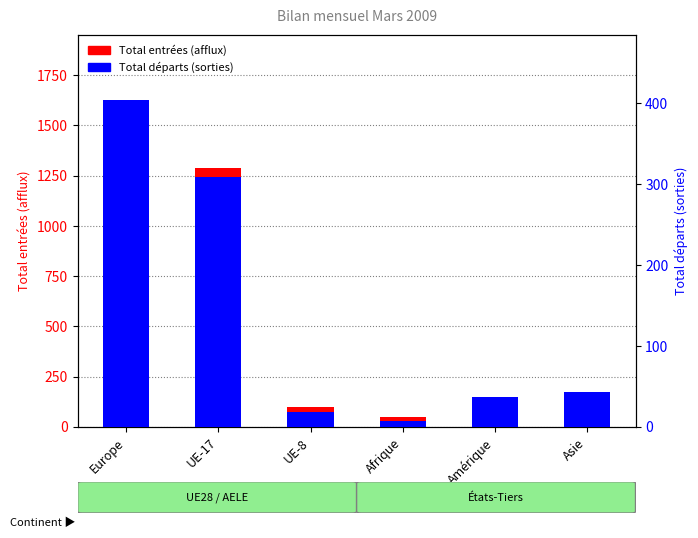

What is the spread (max minus min) of values at Asie?

75